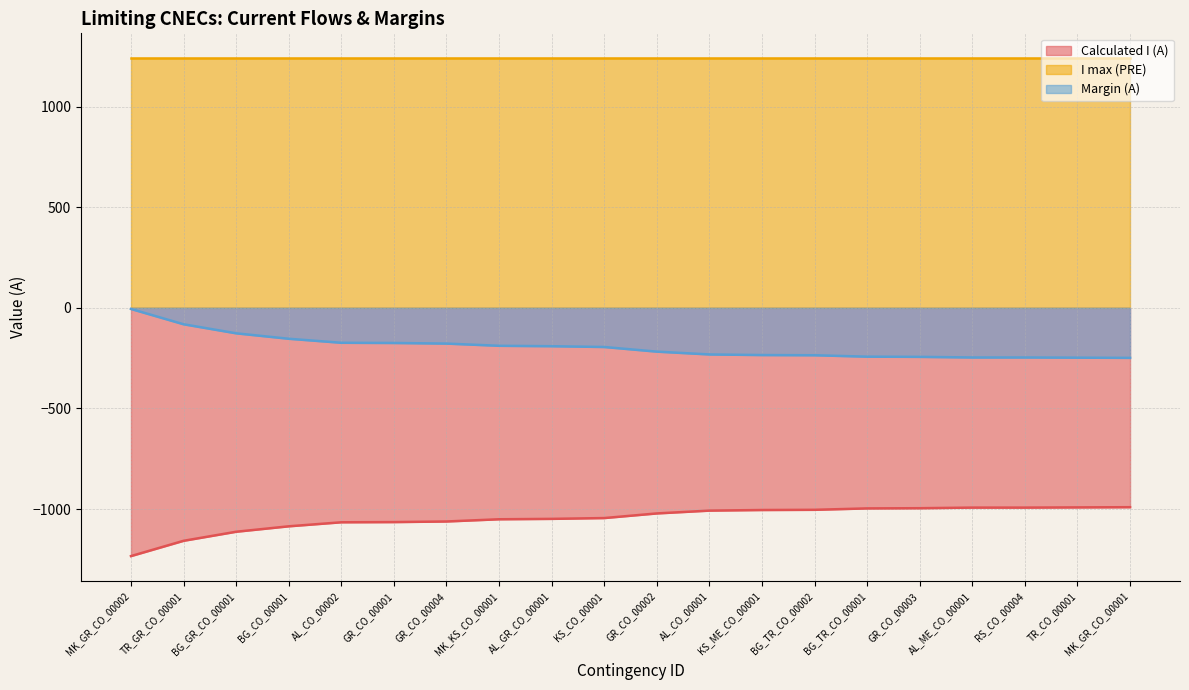

Rank the categories by Margin (A) value from lowest to highest.

MK_GR_CO_00001, TR_CO_00001, AL_ME_CO_00001, RS_CO_00004, GR_CO_00003, BG_TR_CO_00001, BG_TR_CO_00002, KS_ME_CO_00001, AL_CO_00001, GR_CO_00002, KS_CO_00001, AL_GR_CO_00001, MK_KS_CO_00001, GR_CO_00004, GR_CO_00001, AL_CO_00002, BG_CO_00001, BG_GR_CO_00001, TR_GR_CO_00001, MK_GR_CO_00002